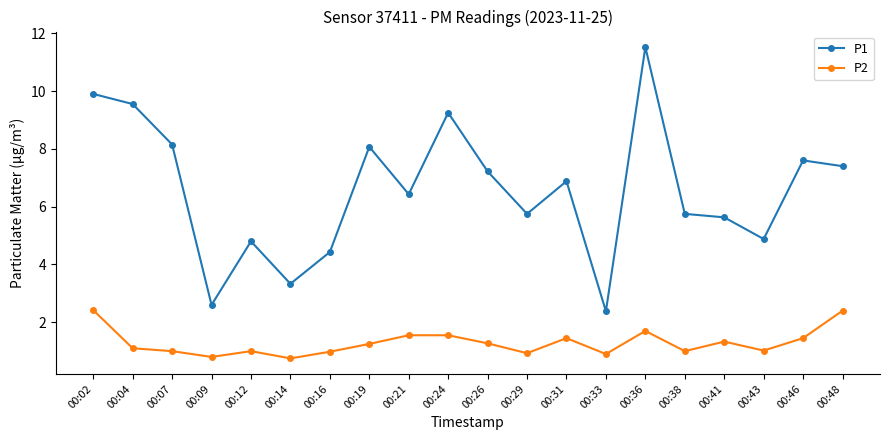

What is the sum of all P2 values?

25.9